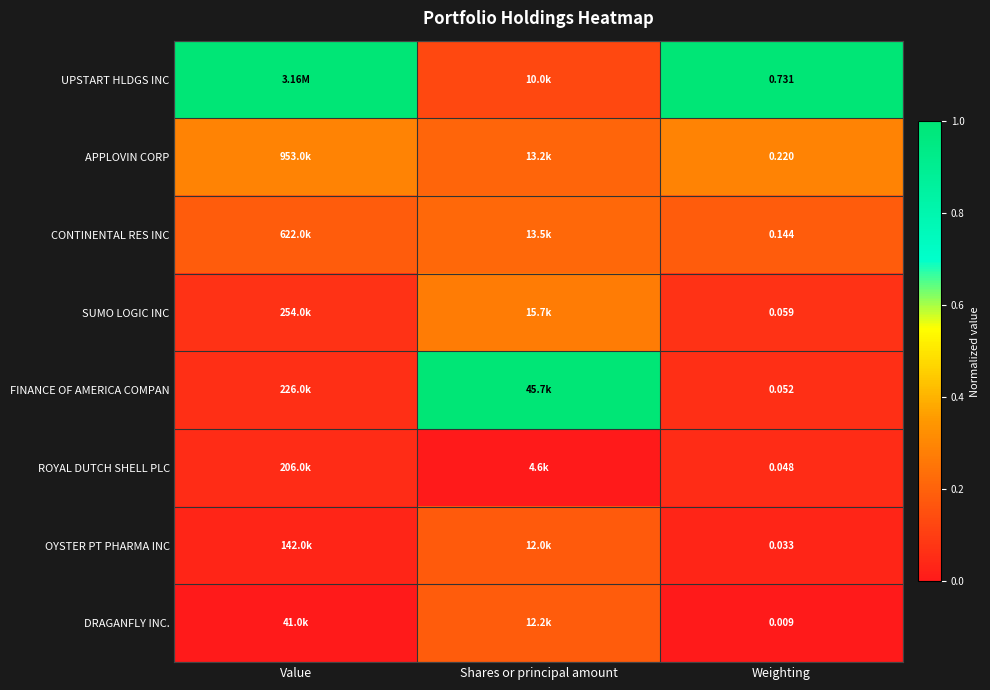

At Weighting, list the series in order from largest to smallest.

UPSTART HLDGS INC, APPLOVIN CORP, CONTINENTAL RES INC, SUMO LOGIC INC, FINANCE OF AMERICA COMPAN, ROYAL DUTCH SHELL PLC, OYSTER PT PHARMA INC, DRAGANFLY INC.